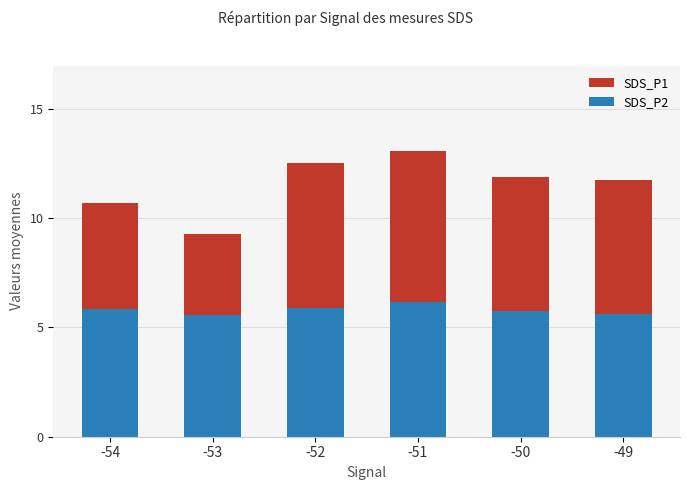

Which series has the widest spread of values?

SDS_P1